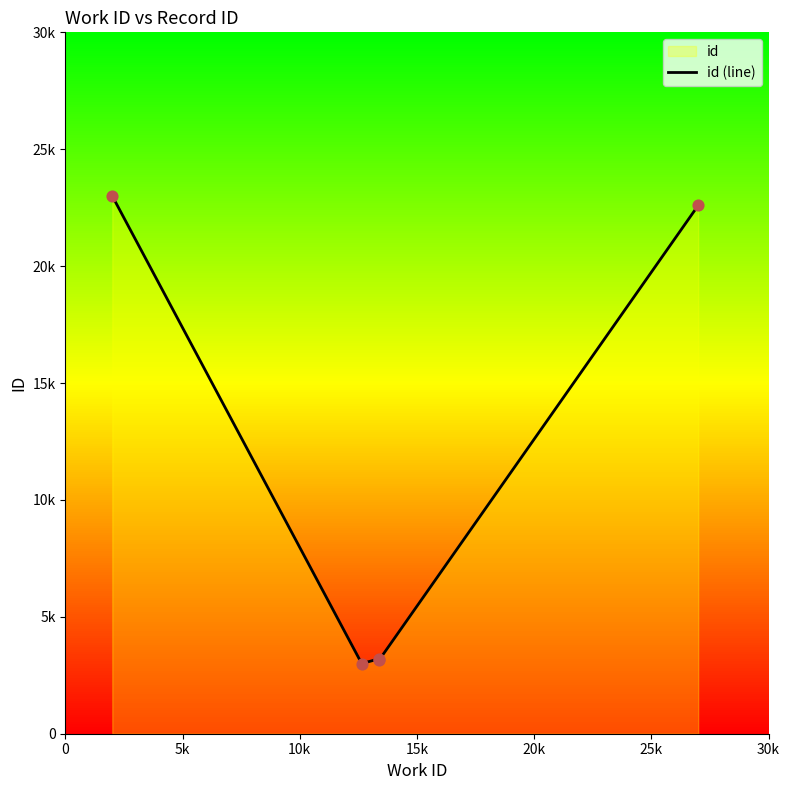

Between 10k and 20k, which is larger?

20k